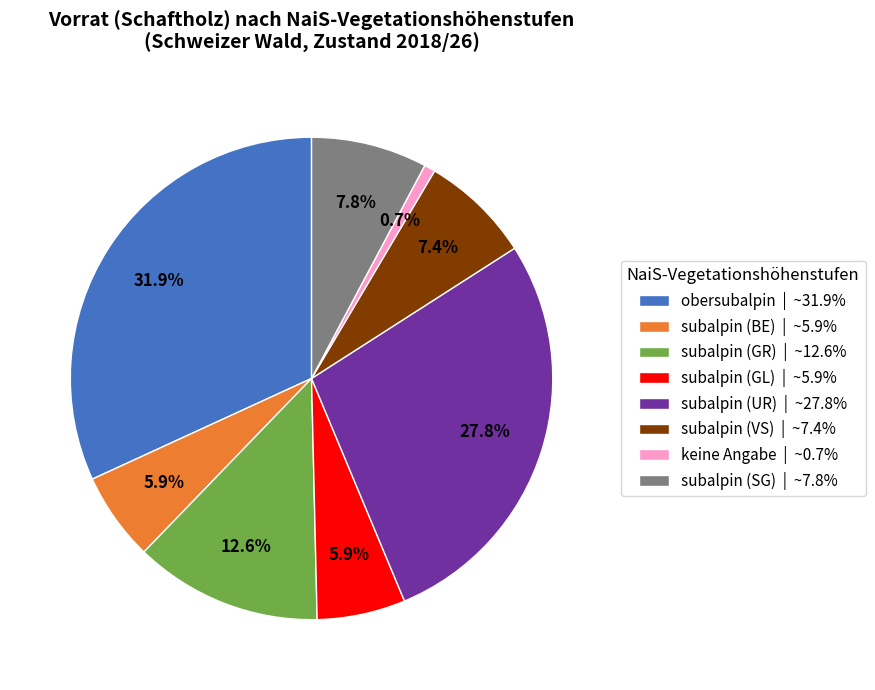

Which category has the biggest portion of the pie?

obersubalpin